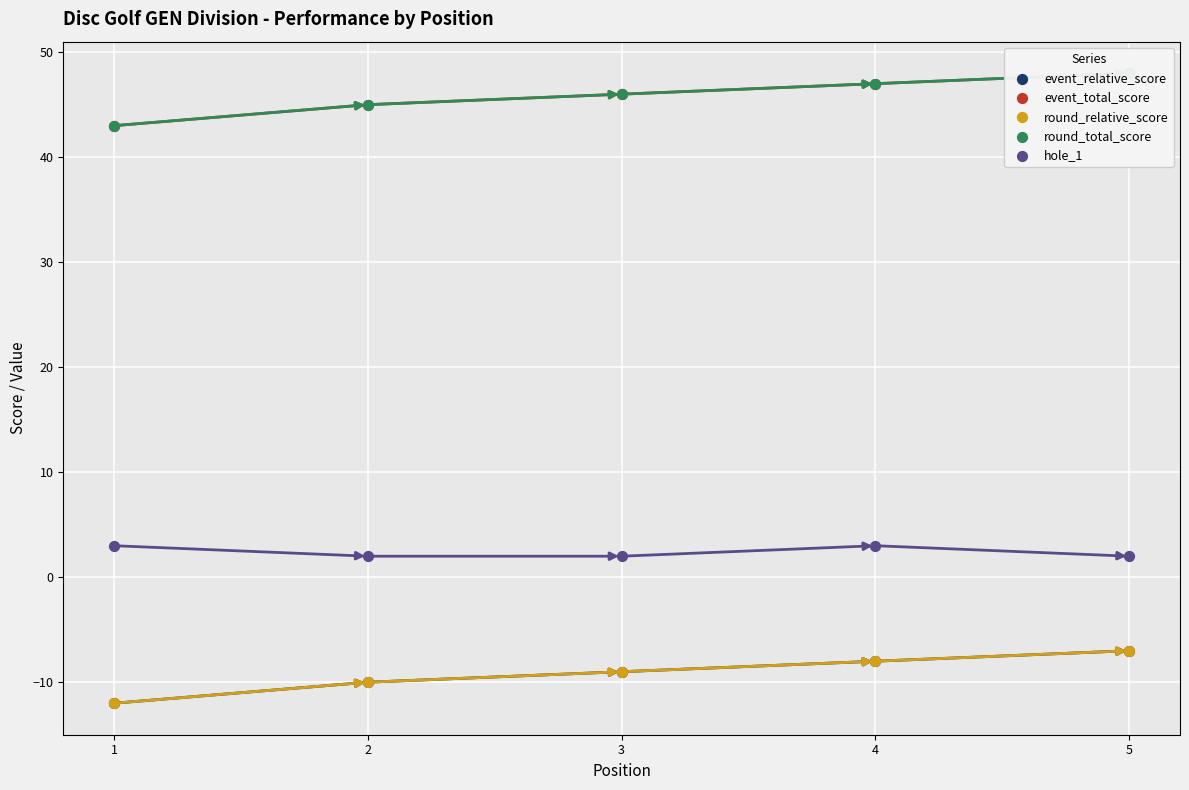

What is the total value across all series at 2?

72